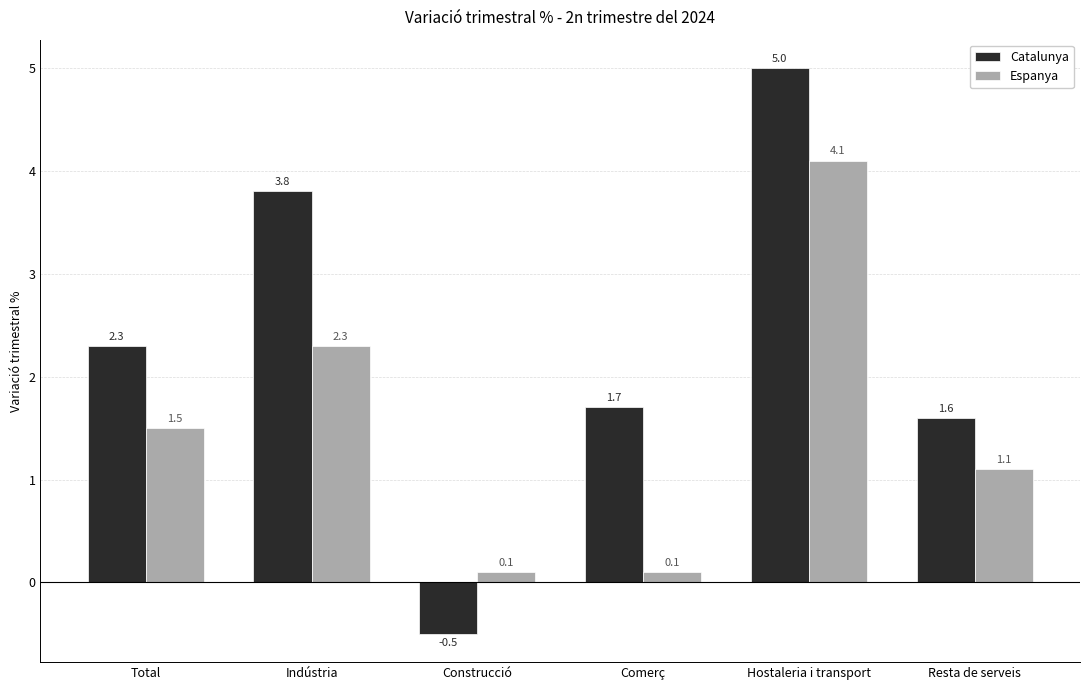

Reading left to right, list all the values displayed in this chart.

Catalunya: 2.3	3.8	-0.5	1.7	5.0	1.6
Espanya: 1.5	2.3	0.1	0.1	4.1	1.1